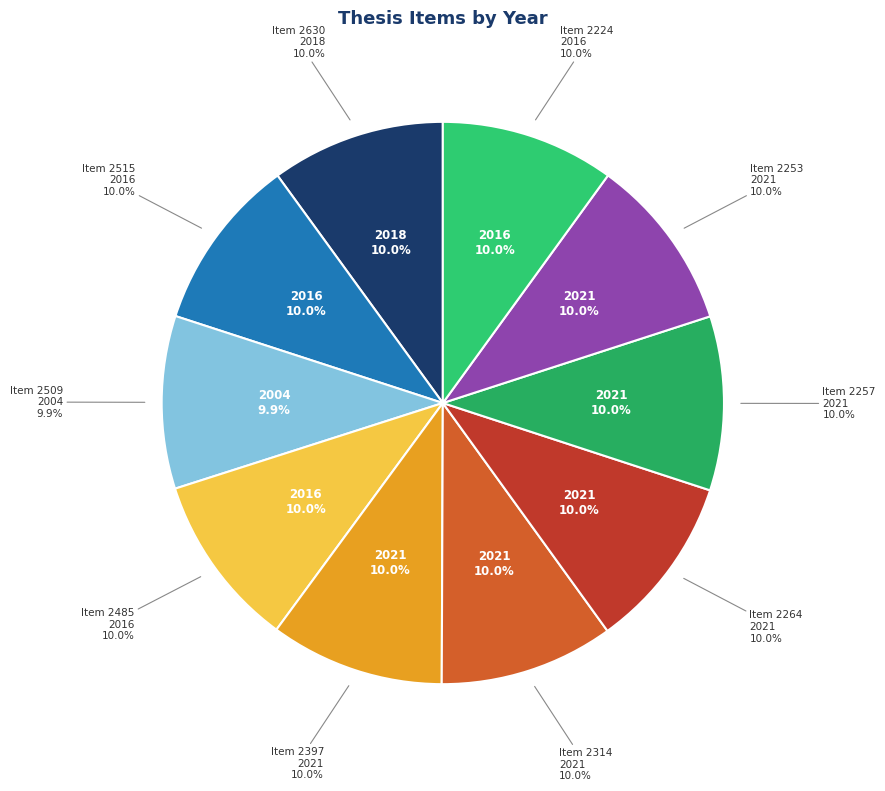

Is it true that 2630 is 22% of the pie?

False